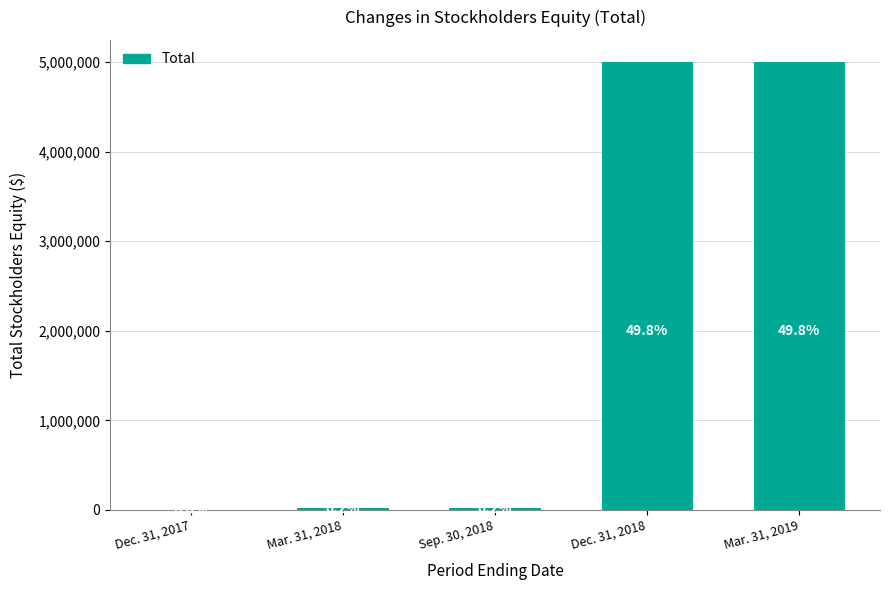

Which has a higher value, Mar. 31, 2018 or Sep. 30, 2018?

Mar. 31, 2018